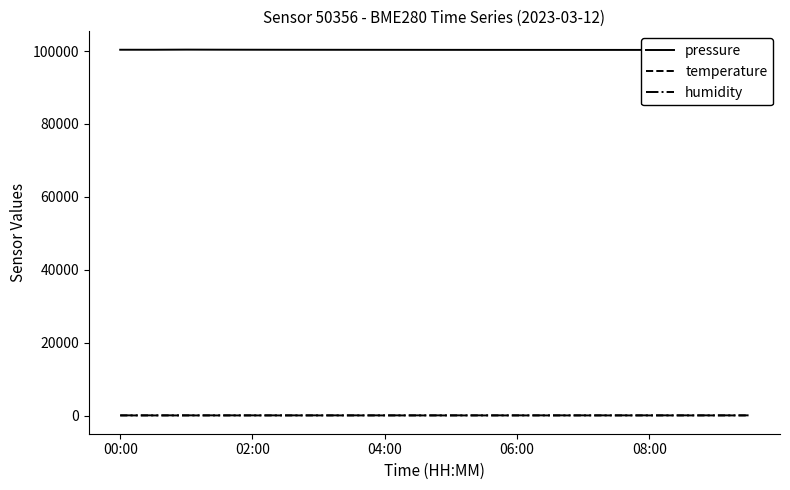

Is the value of pressure at 5 greater than the value of humidity at 00:00?

Yes